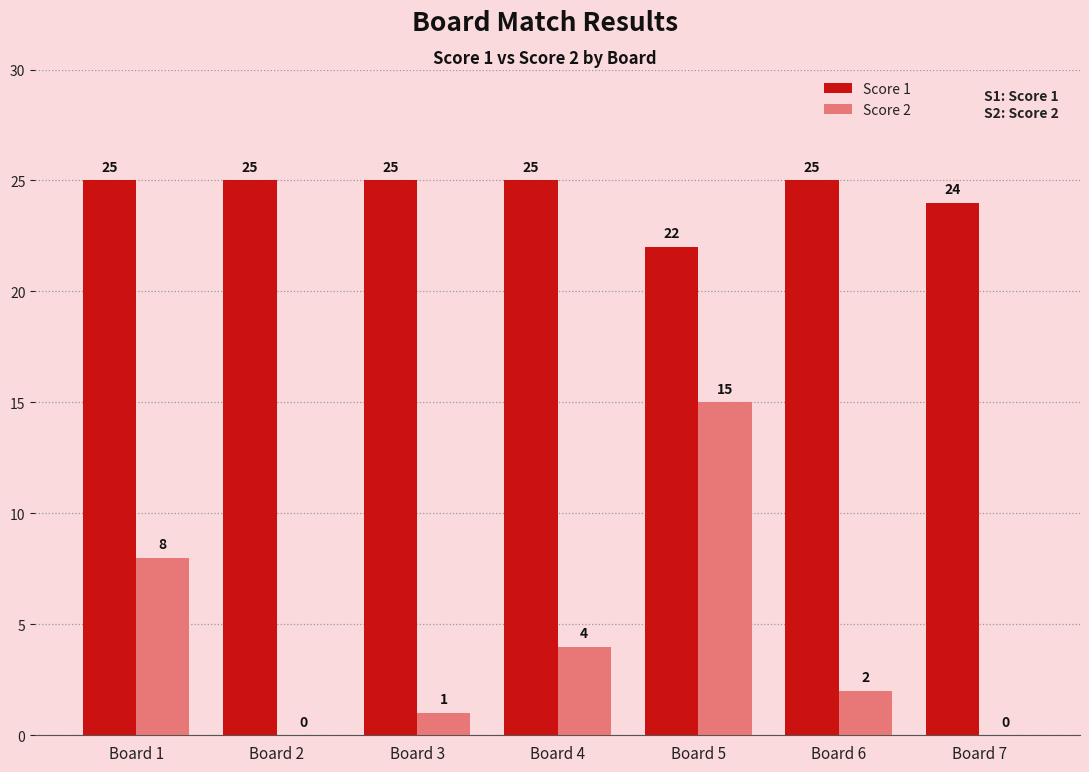

What is the maximum value for Score 1?

25